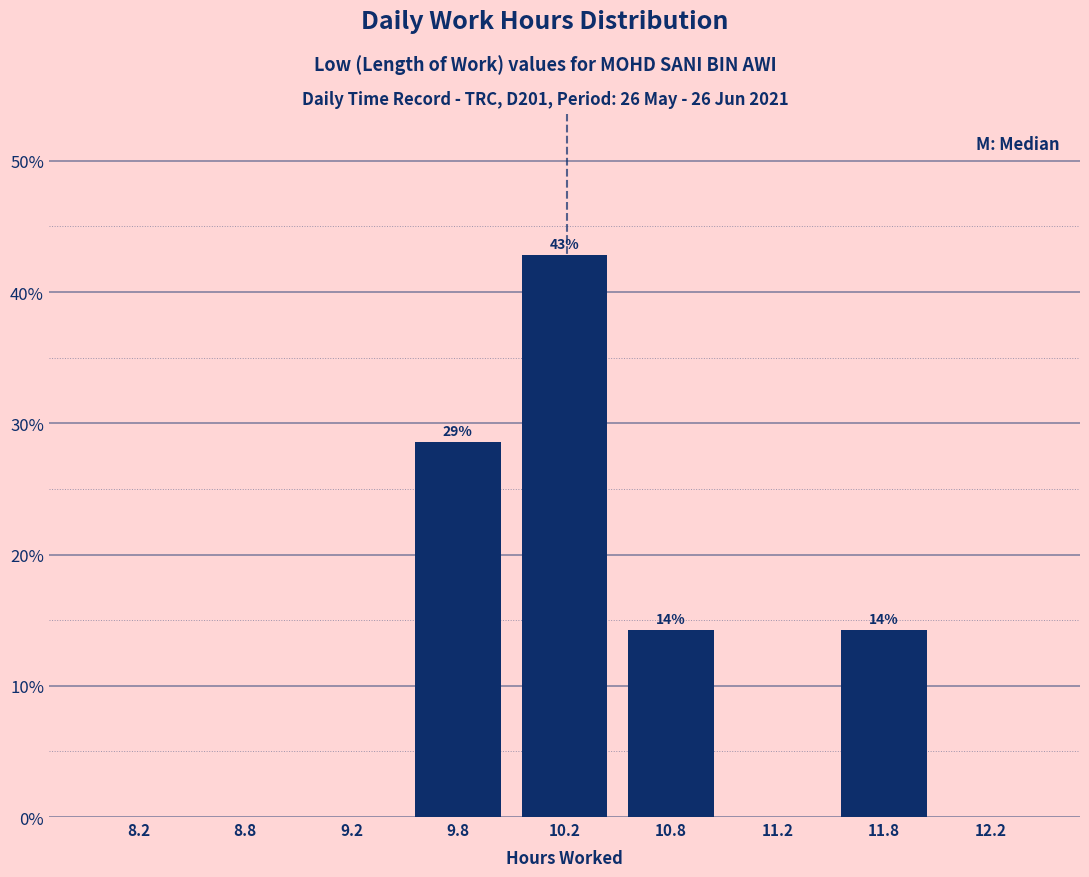

Reading right to left, transcribe all the data shown in this chart.

12.2=0.0	11.8=14.3	11.2=0.0	10.8=14.3	10.2=42.9	9.8=28.6	9.2=0.0	8.8=0.0	8.2=0.0